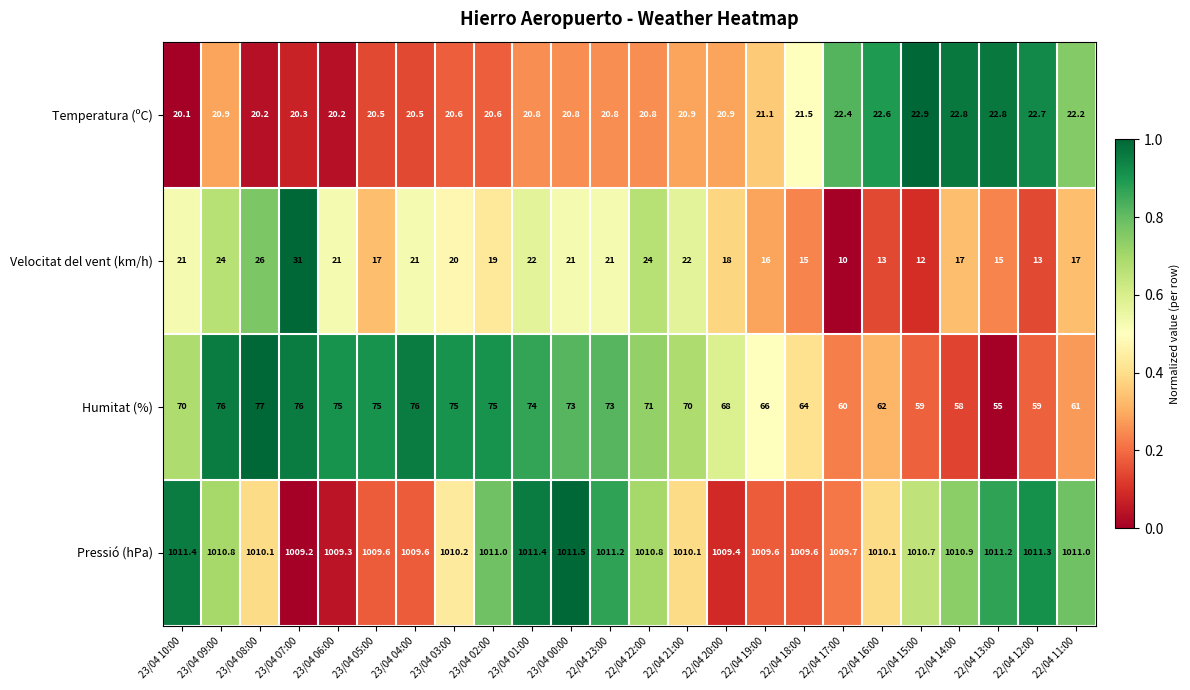

Which series has the largest total across all categories?

Pressió (hPa)